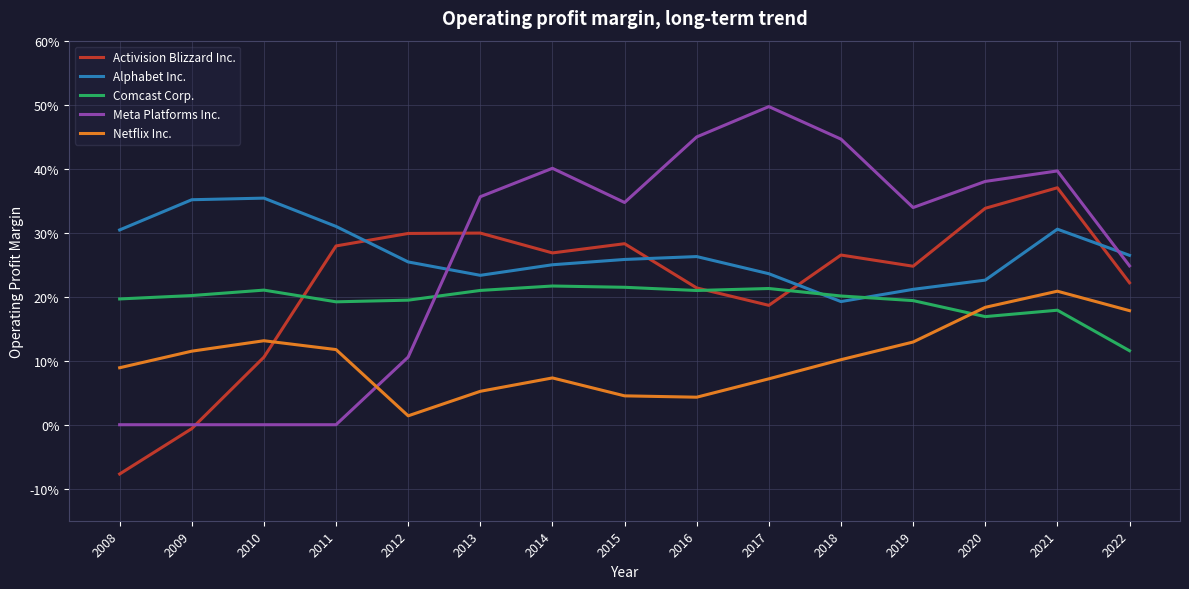

Is it true that Alphabet Inc. equals 0.4 at 2008?

False